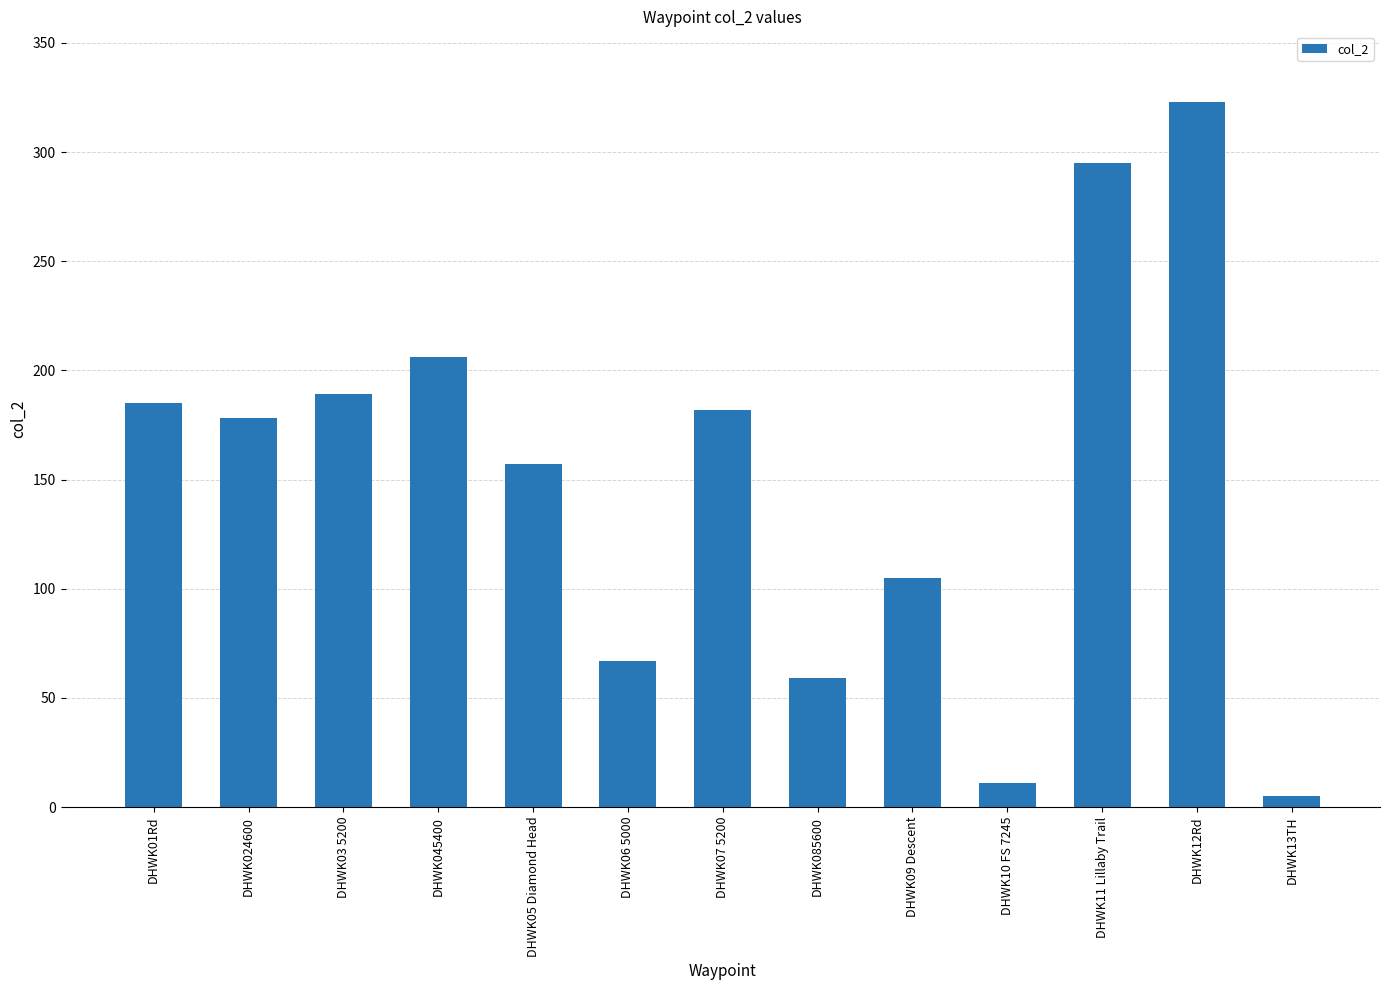

Approximately how many times larger is the value at DHWK045400 compared to DHWK06 5000?

3.1